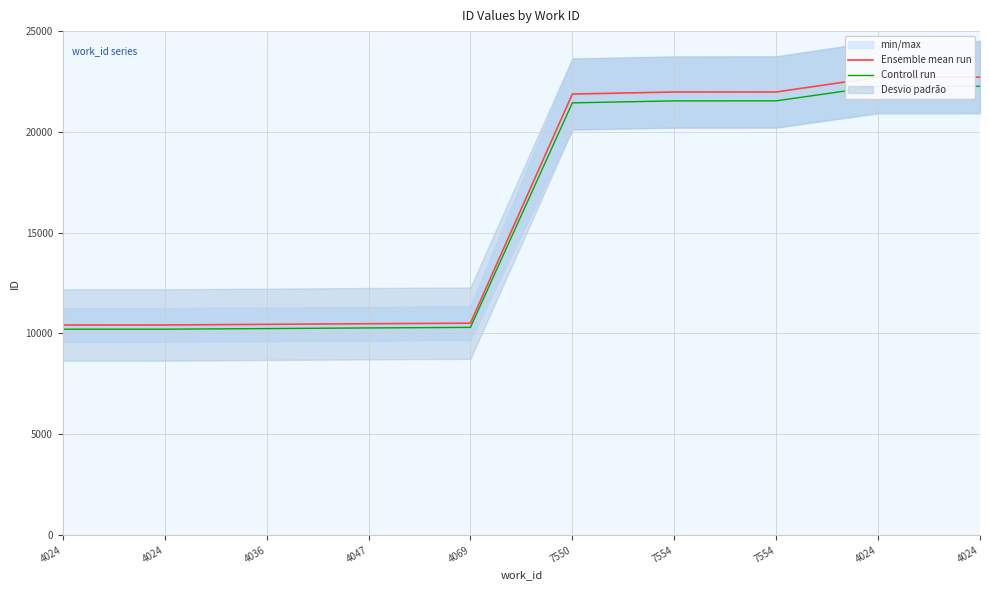

Between 7550 and 4024, which is larger?

4024